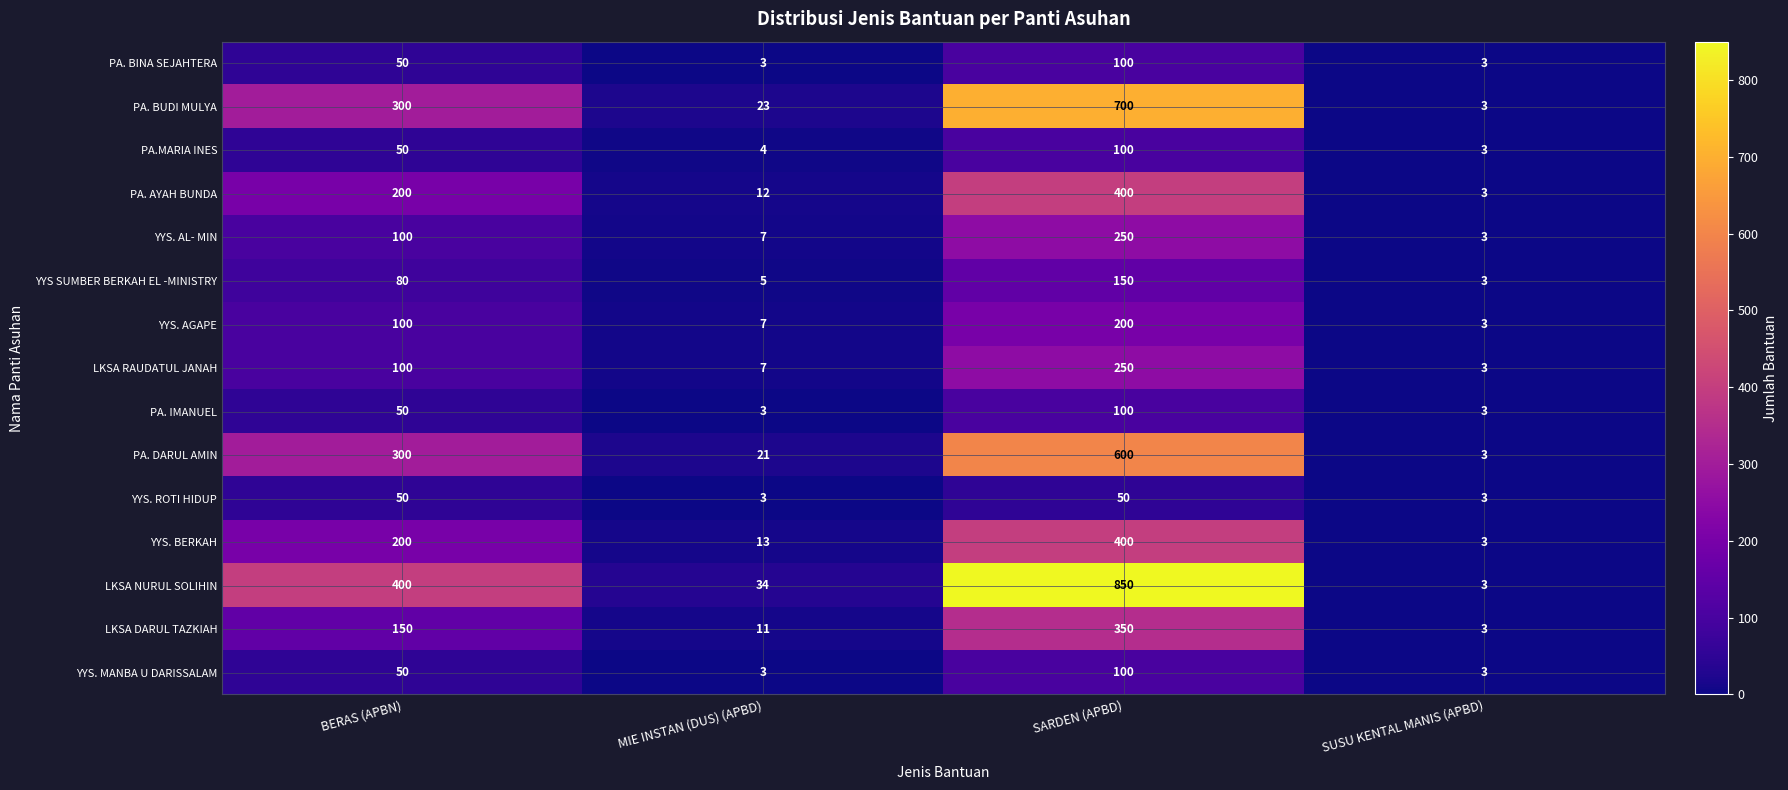

At which label is YYS SUMBER BERKAH EL -MINISTRY closest to 76?

BERAS (APBN)